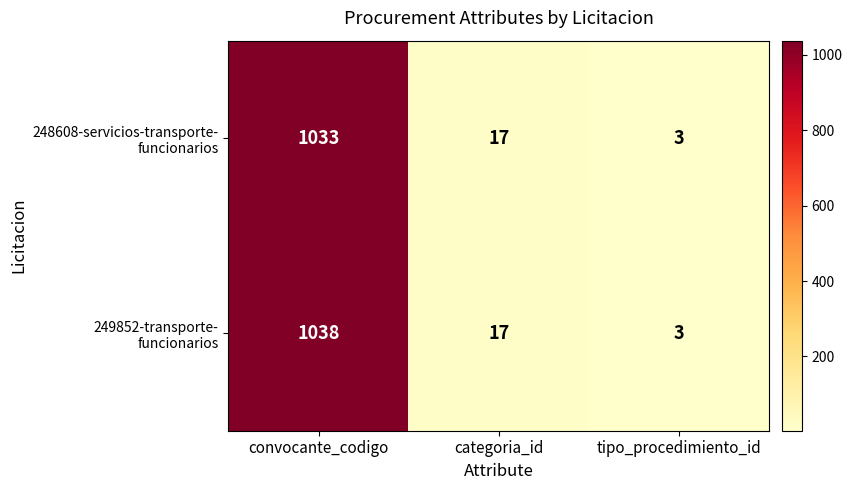

Which category has the highest value across all series?

convocante_codigo